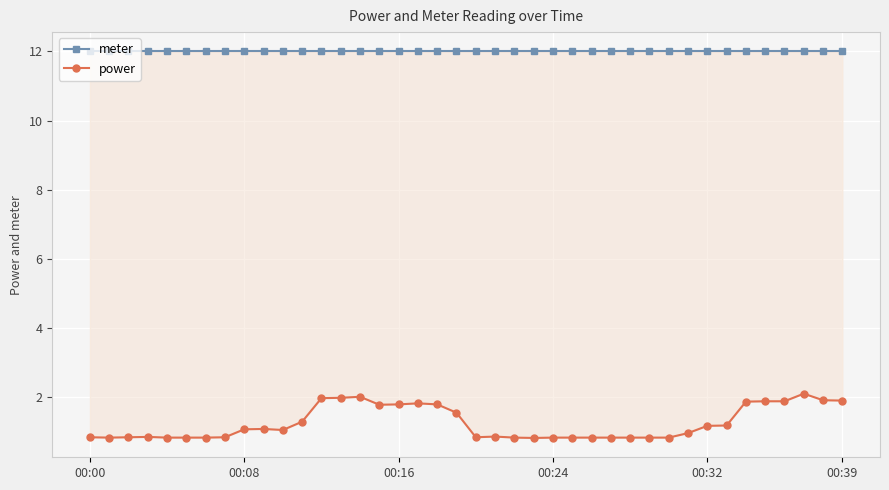

How many lines are shown in the chart?

2